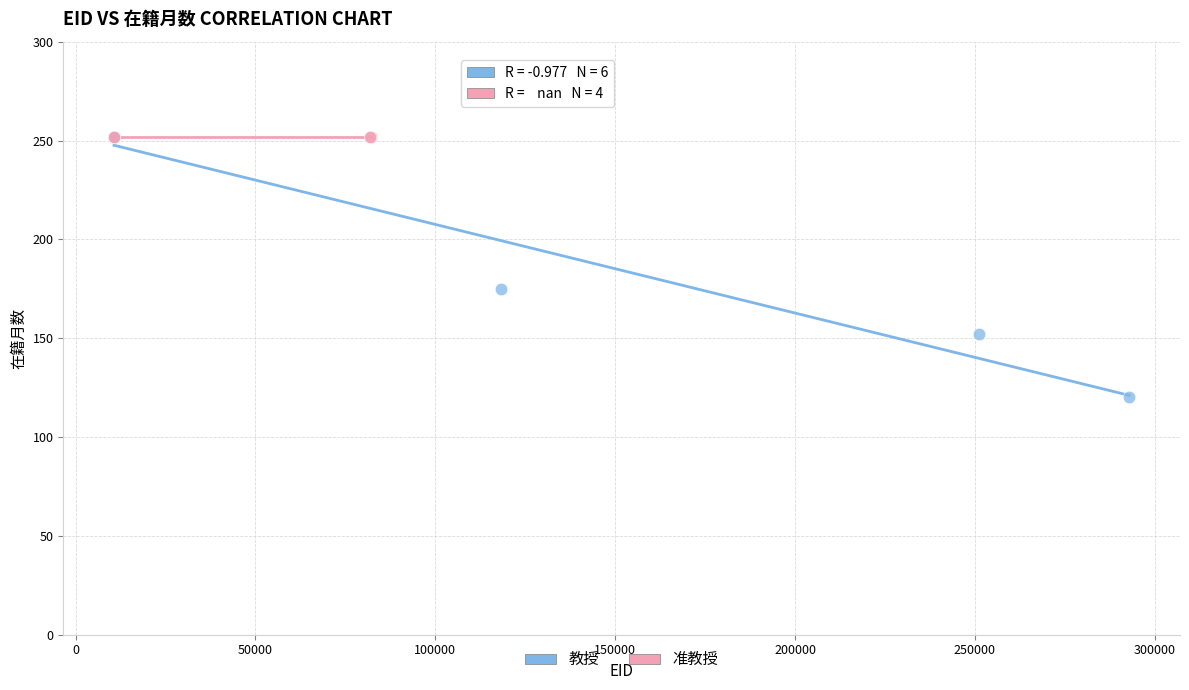

Which series reaches the minimum Y coordinate?

教授